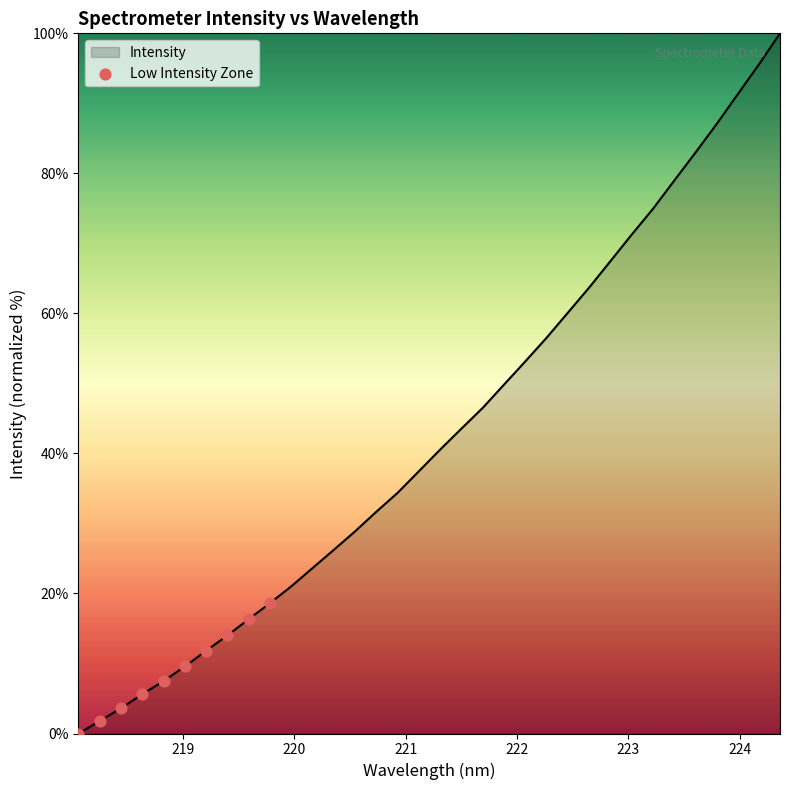

What is the maximum value shown in the chart?

100.0